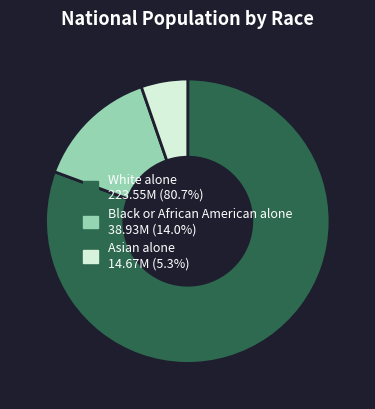

How many segments does this pie chart have?

3